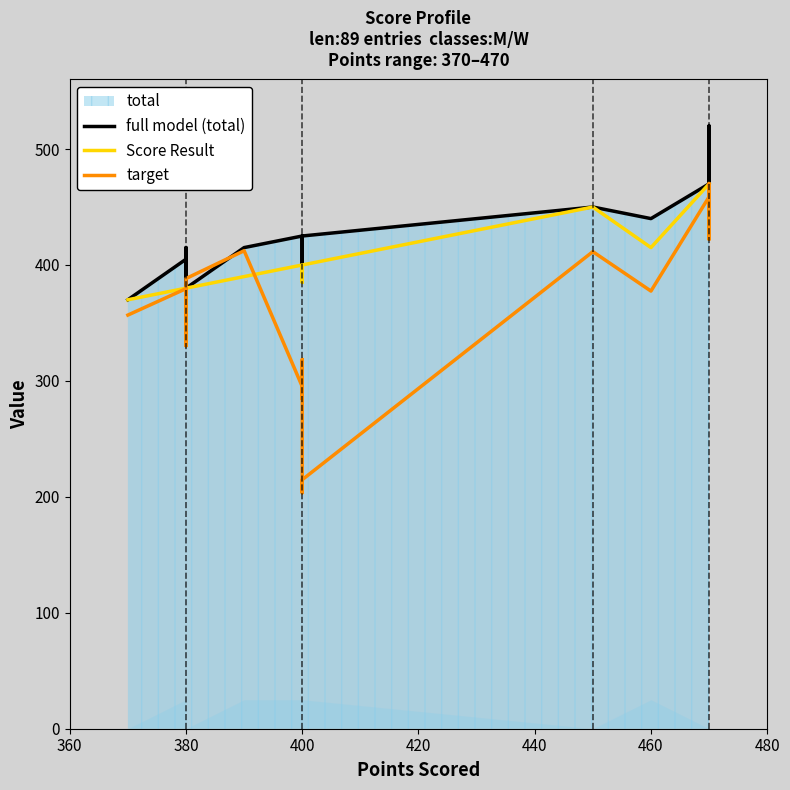

What is the average value of the full model (total) series?

429.8